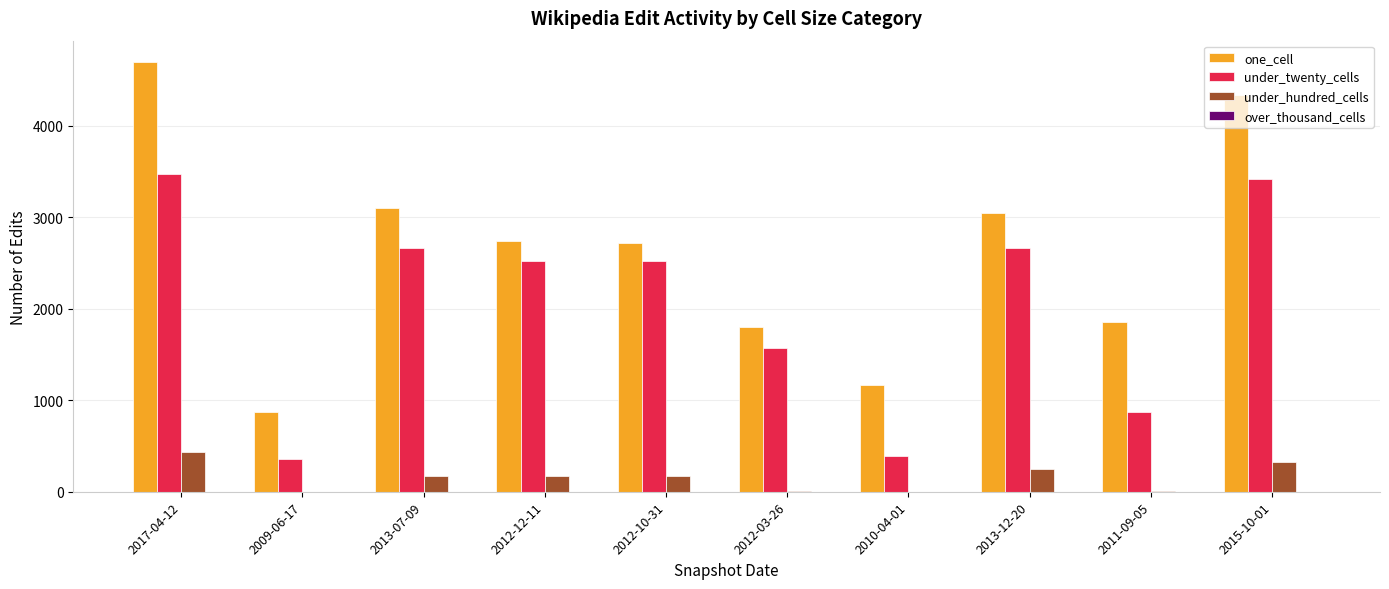

How many data points does each series have?

10